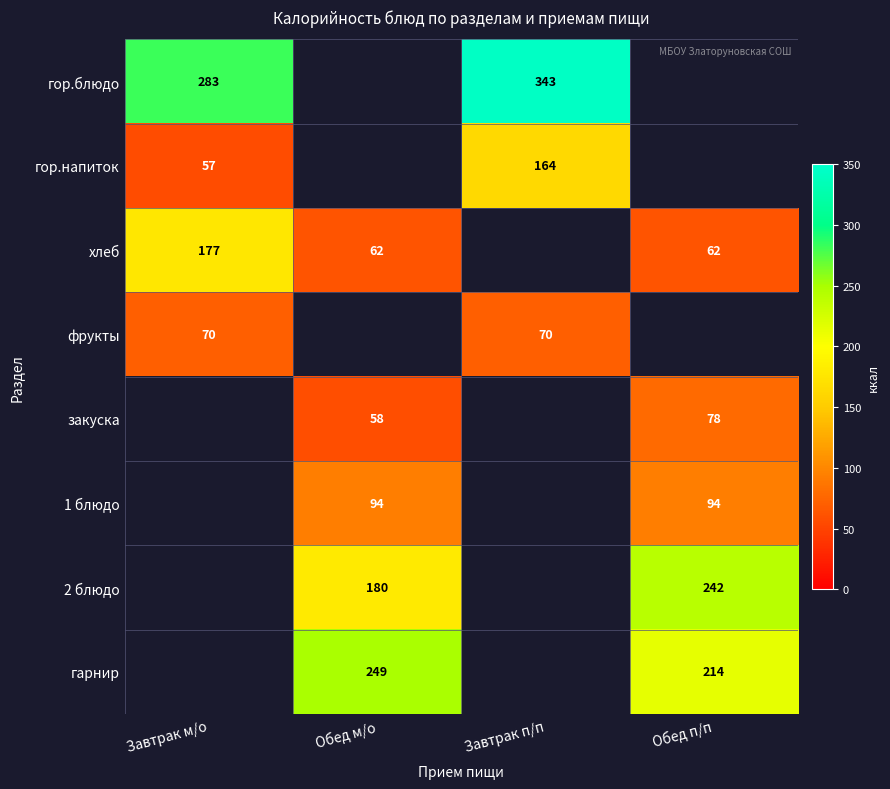

Is it true that хлеб equals 83 at Обед м/о?

False